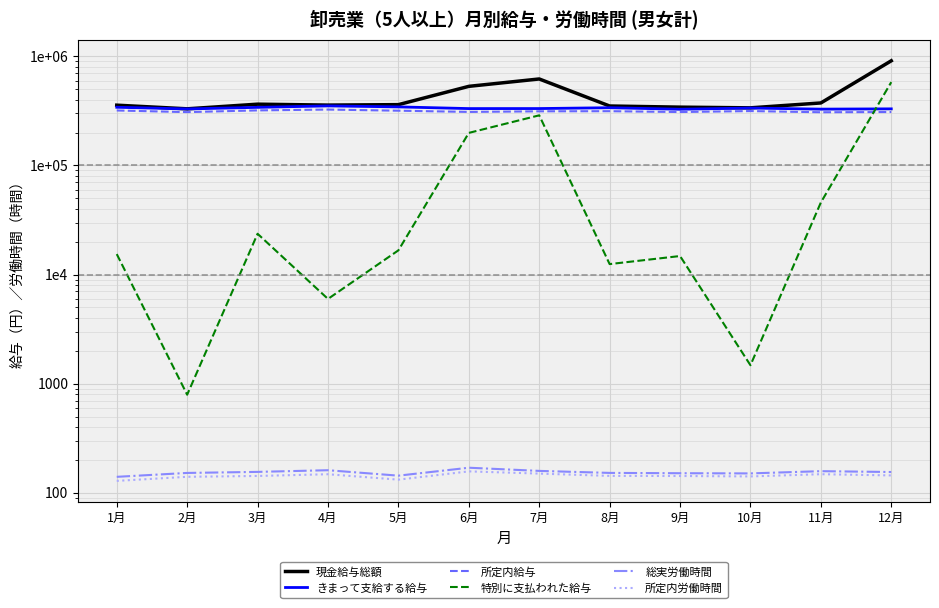

What is the label of the 6th point from the right?

7月